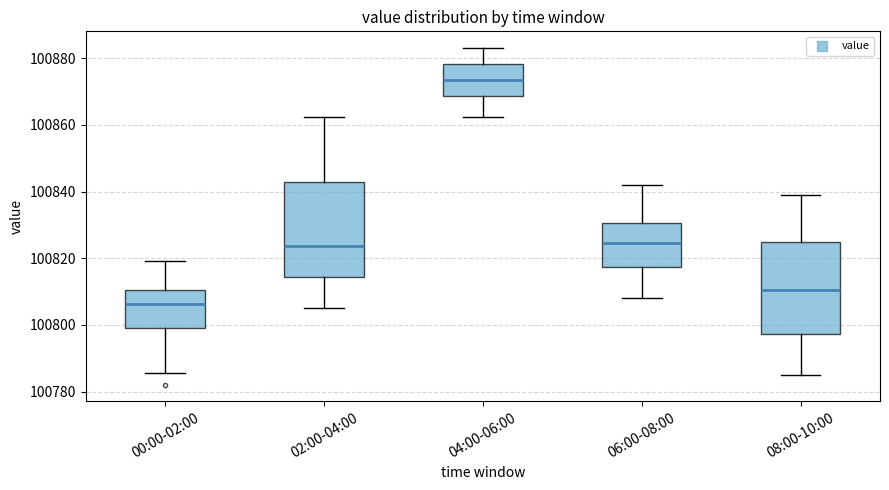

Reading left to right, read every box against the y-axis: the position of its median line, the range the box covers, and the ends of its whiskers. The values are not printed on the chart, so give them approximately, as read against the axis.

00:00-02:00: median 100806, box 100800 to 100810, whiskers 100786 to 100820
02:00-04:00: median 100824, box 100814 to 100842, whiskers 100806 to 100862
04:00-06:00: median 100874, box 100868 to 100878, whiskers 100862 to 100884
06:00-08:00: median 100824, box 100818 to 100830, whiskers 100808 to 100842
08:00-10:00: median 100810, box 100798 to 100824, whiskers 100786 to 100840